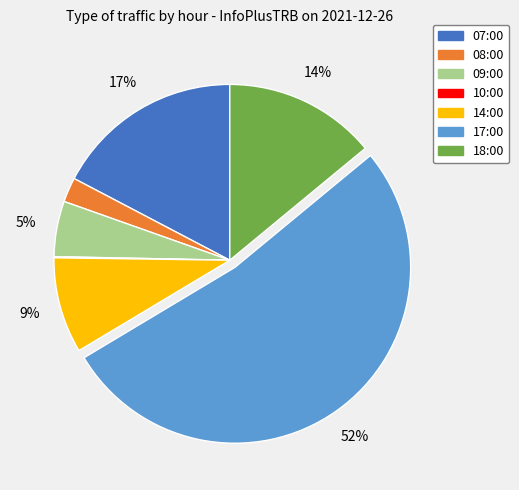

Which slice is the largest?

17:00